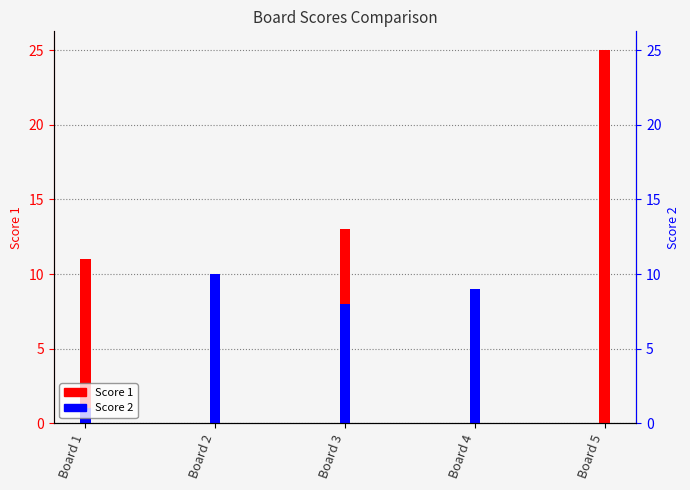

True or false: Score 1 has a value of 11 at Board 1.

True